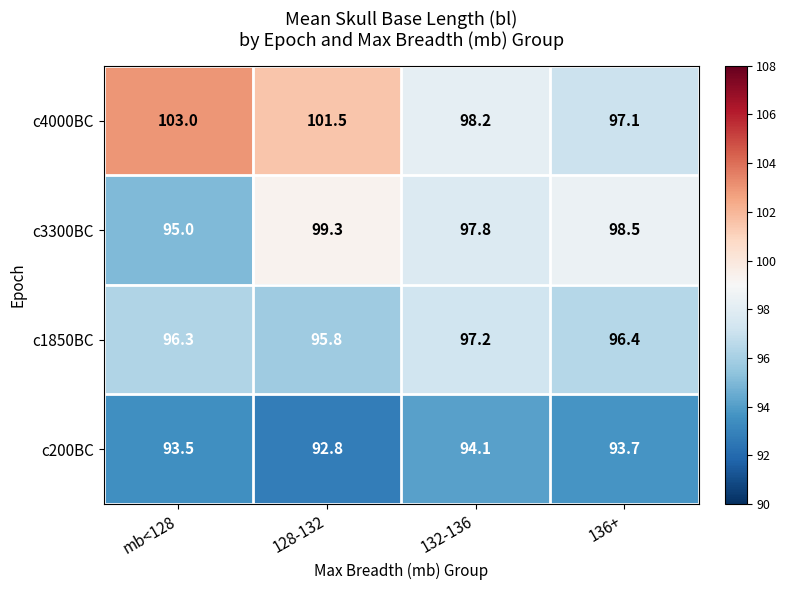

The c200BC series shows 57.6 at 136+. True or false?

False